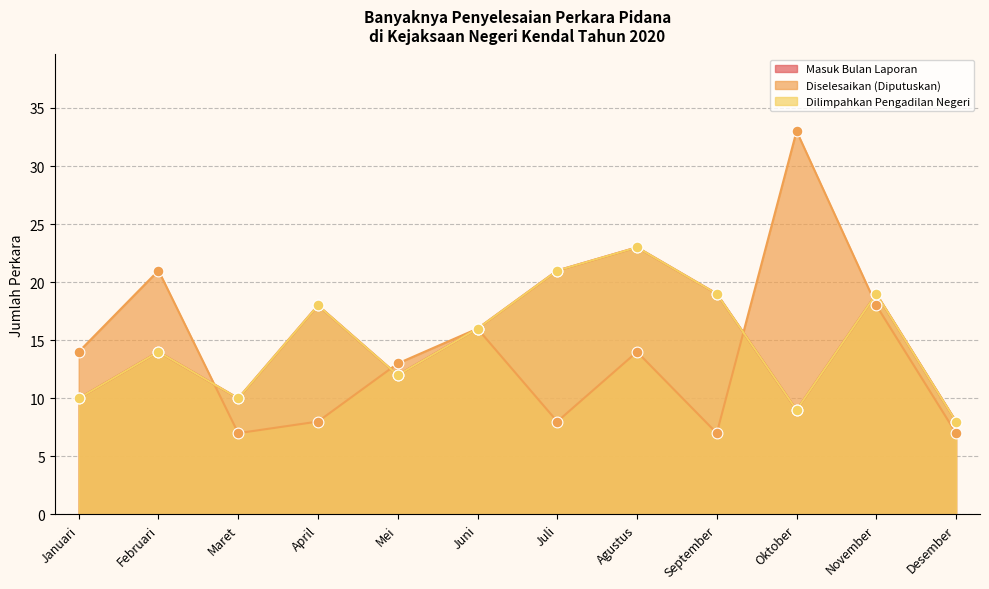

Which series has the largest total across all categories?

Masuk Bulan Laporan